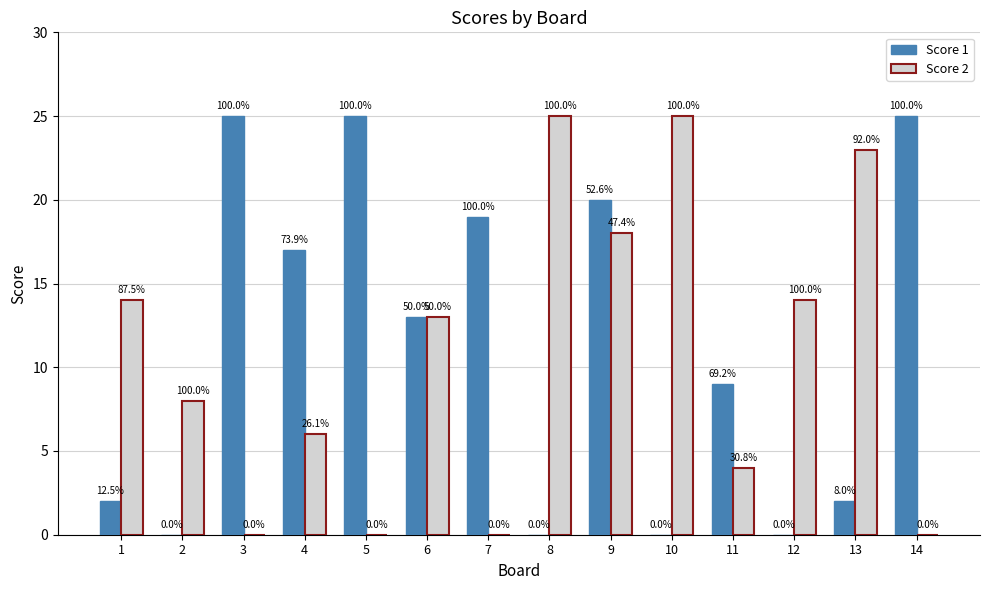

Which has a higher value, 5 or 7?

5